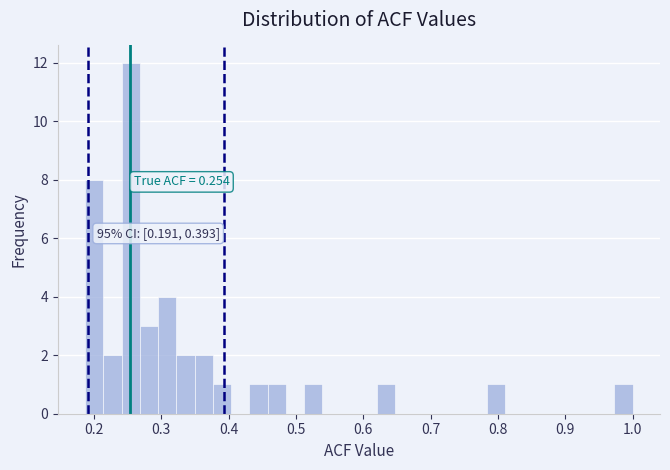

Around what value on the x-axis is the tallest bar? Give the approximate position of its centre, as read against the axis.

0.25